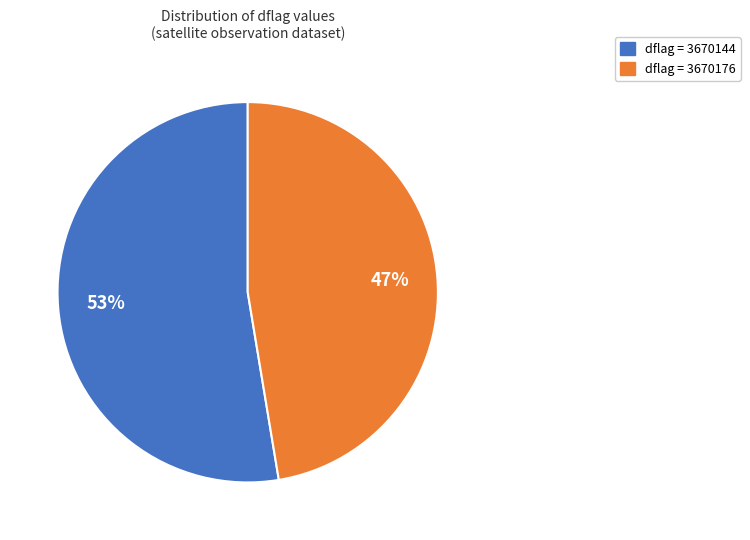

Is there any slice that represents more than half of the pie?

Yes